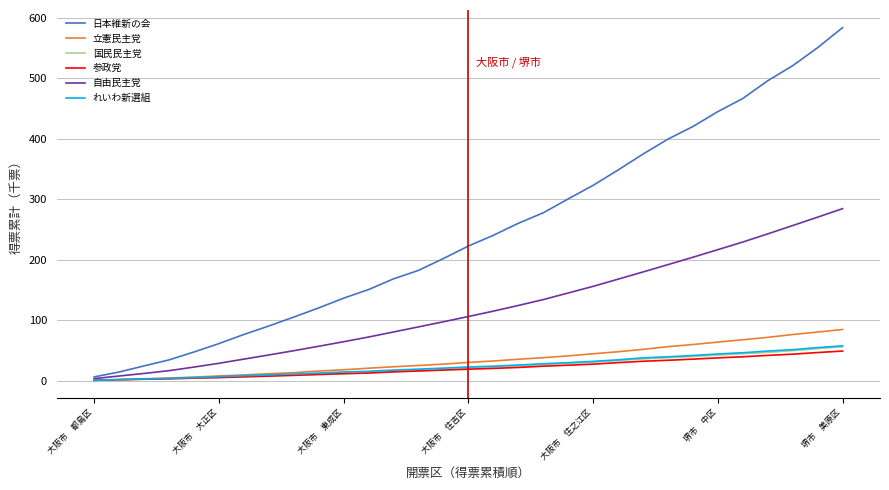

Which series has the largest total across all categories?

日本維新の会